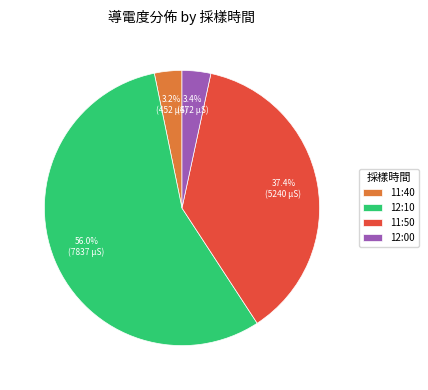

What percentage is the 12:10 slice, to the nearest percent?

56%